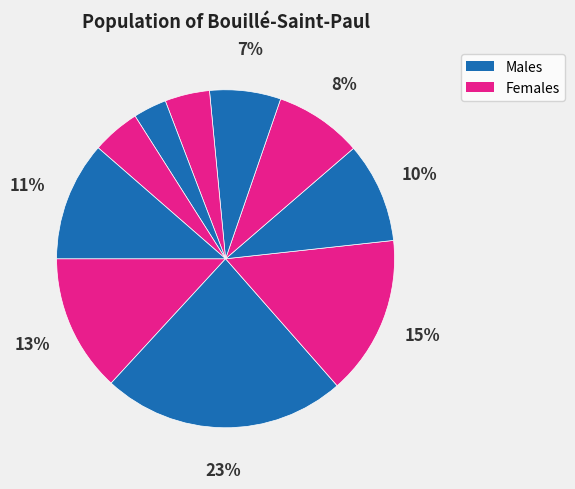

How many slices are in this pie chart?

10